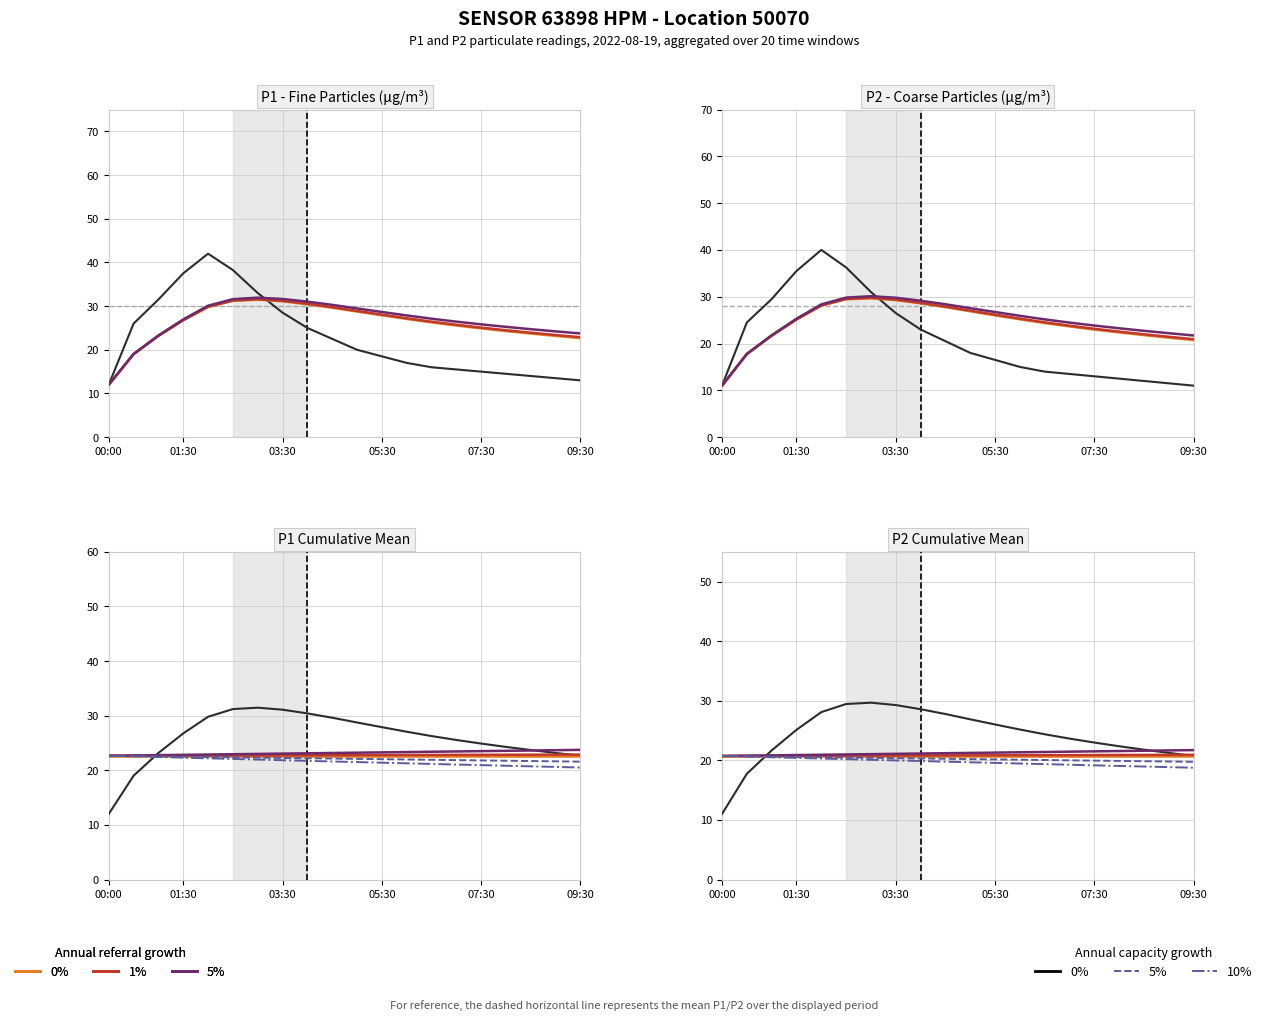

Rank the categories by P1 value from lowest to highest.

00:00, 09:30, 09:00, 08:30, 08:00, 07:30, 07:00, 06:30, 06:00, 05:30, 05:00, 04:30, 04:00, 00:30, 03:30, 01:00, 03:00, 01:30, 02:30, 02:00